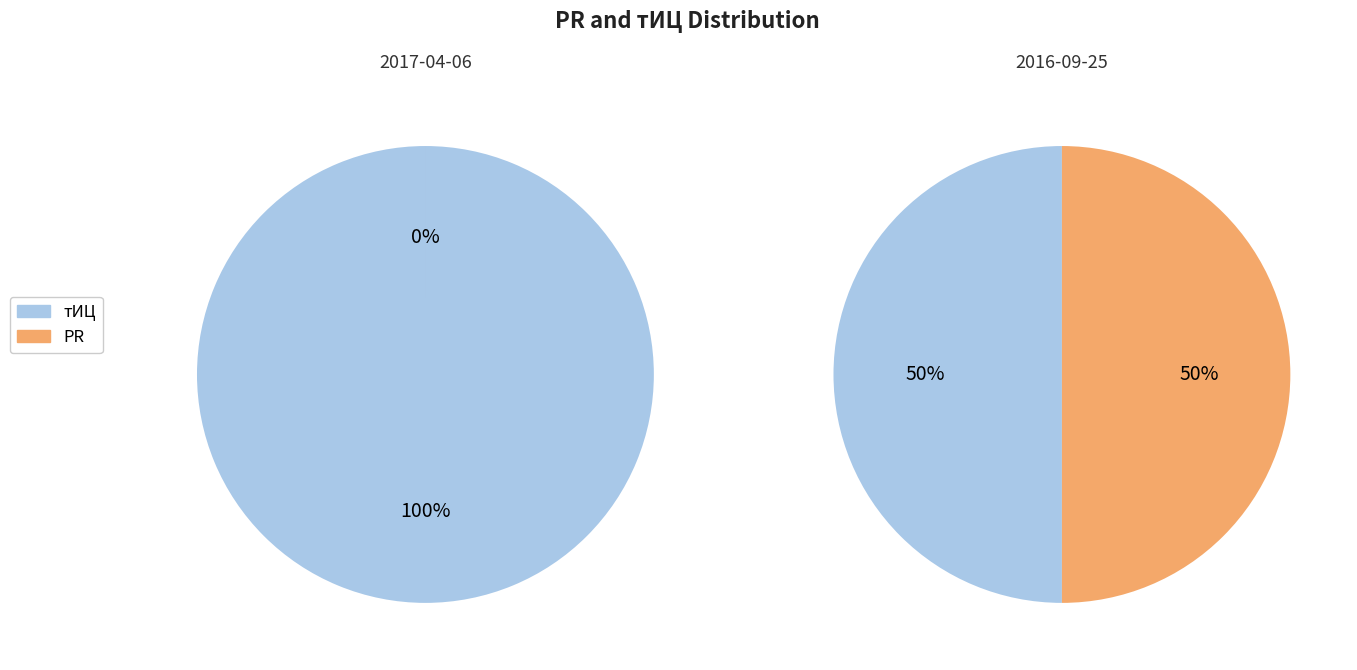

To the nearest percent, what is the combined percentage of 2016-09-25 and 2017-04-06?

100%